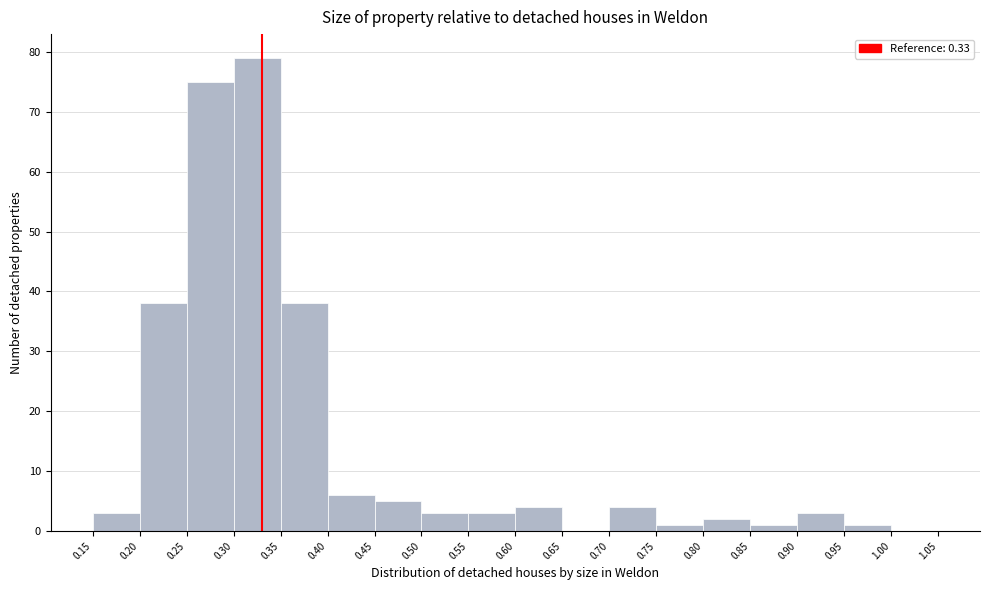

How tall is the bar that spans 0.40 to 0.45 on the x-axis? The values are not printed on the chart, so give them approximately, as read against the axis.

6